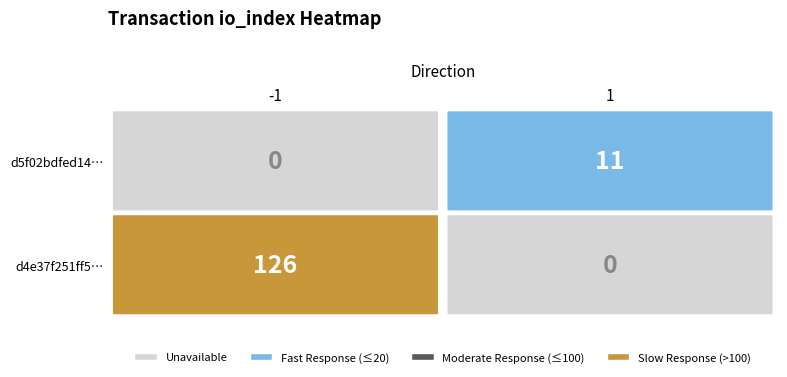

How many data points does each series have?

2